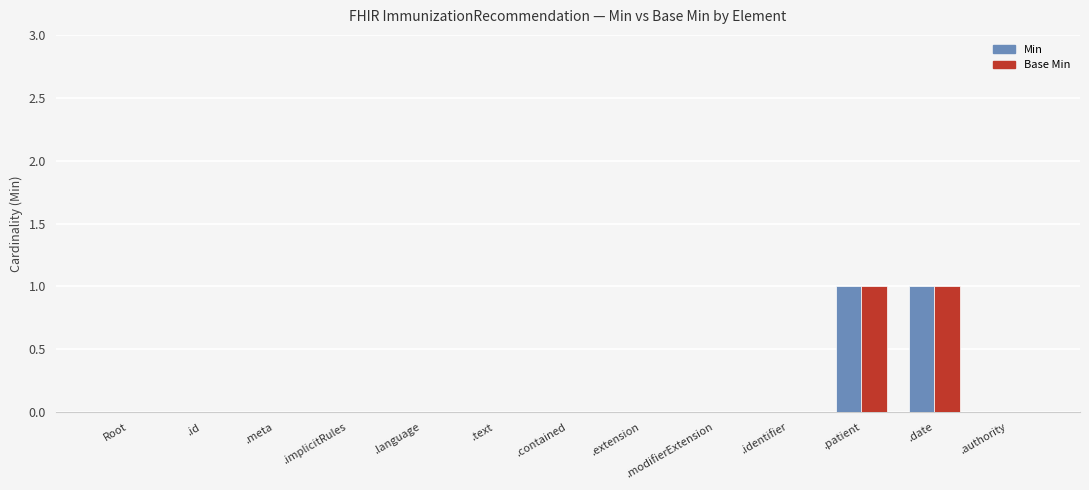

Read the Min value at .date.

1